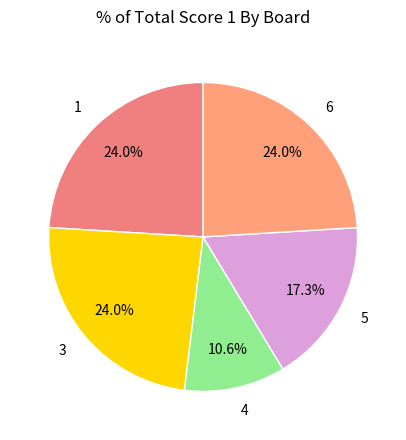

Does 5 represent more than half of the total?

No